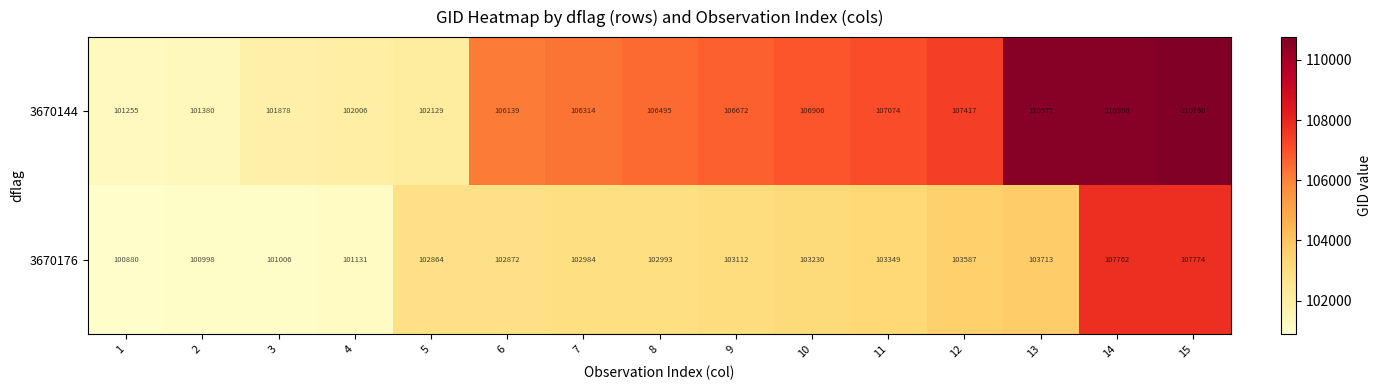

List the series in order of their overall mean, lowest first.

3670176, 3670144